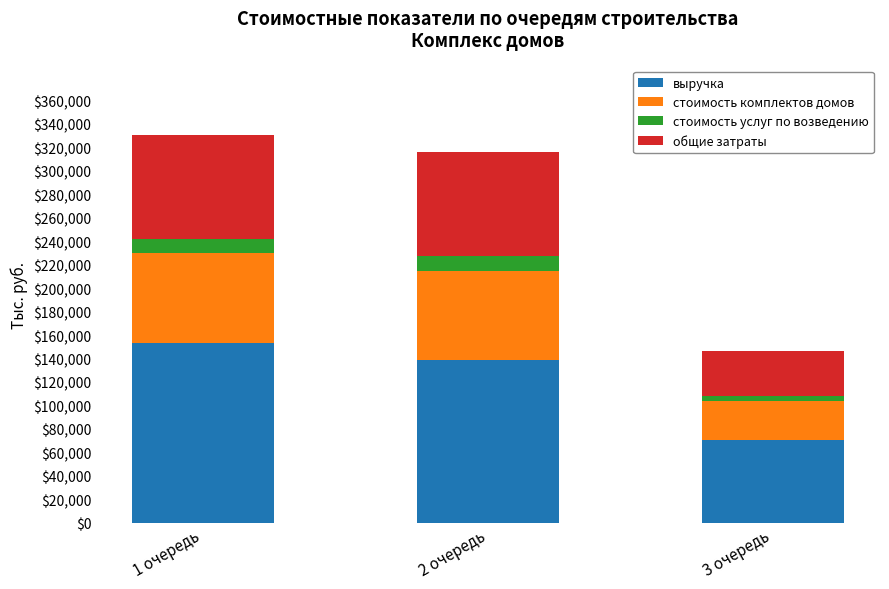

What is the total value across all series at 1 очередь?

330397.5